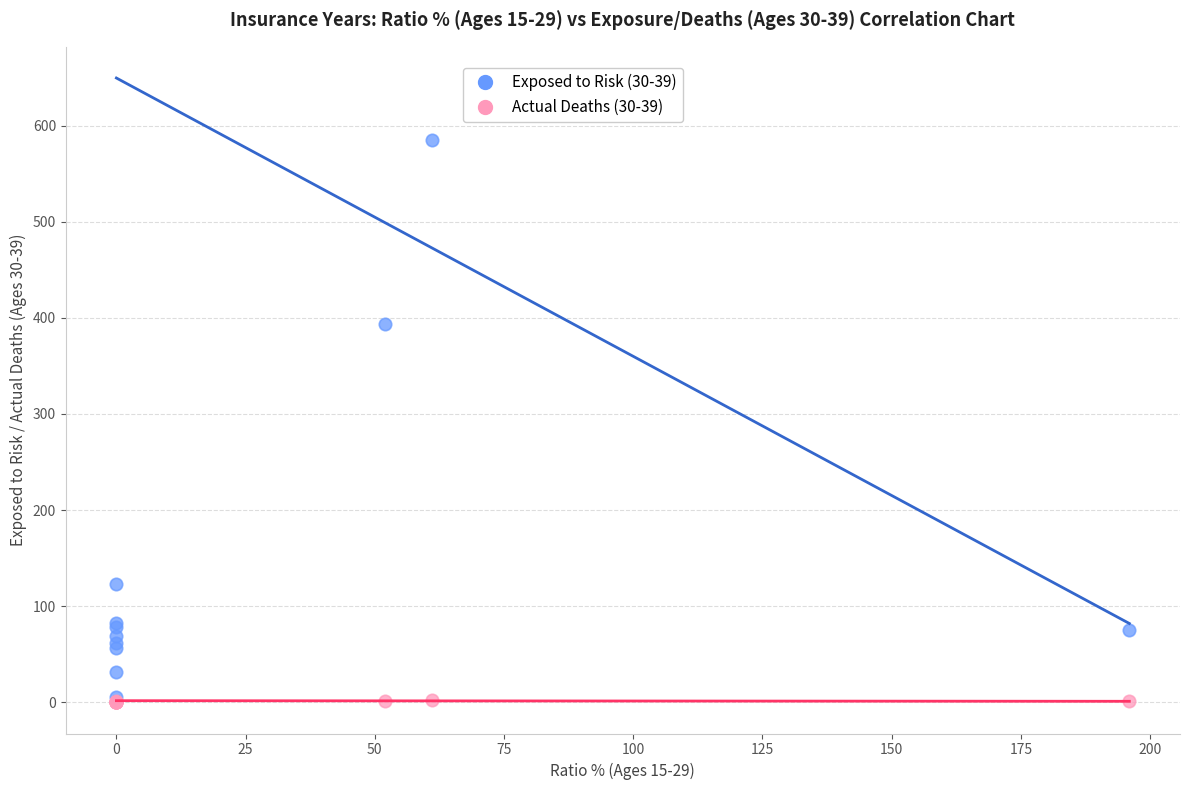

Across all series, what Y value is closest to 292?

394